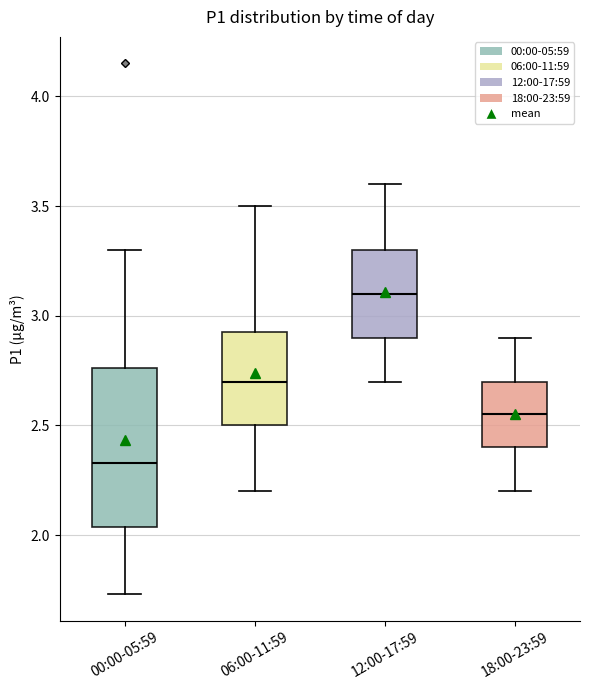

Where does the median line of the box for 12:00-17:59 sit on the y-axis? The values are not printed on the chart, so give them approximately, as read against the axis.

3.10